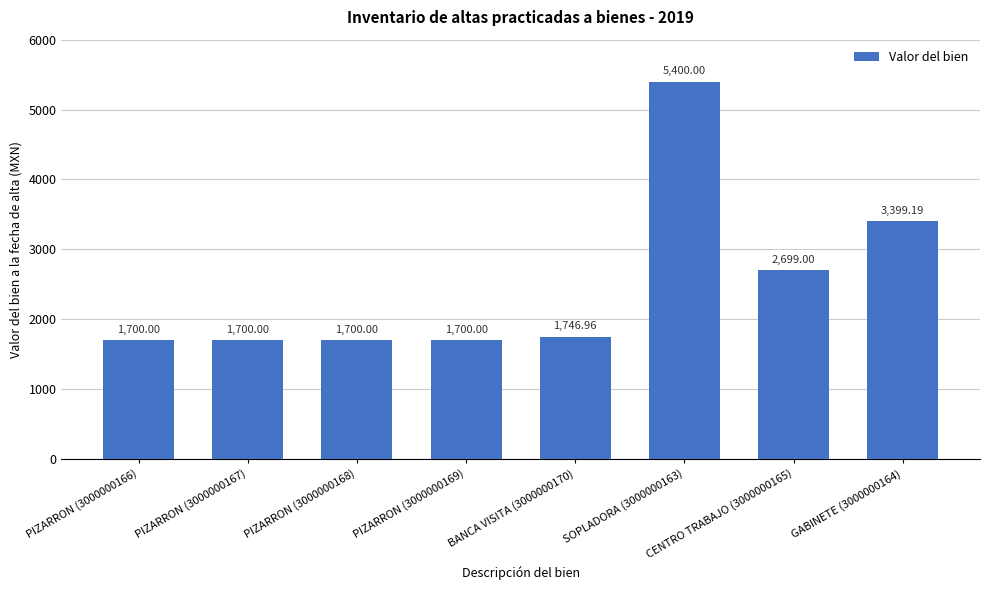

What is the change in value from PIZARRON (3000000167) to GABINETE (3000000164)?

+1699.2